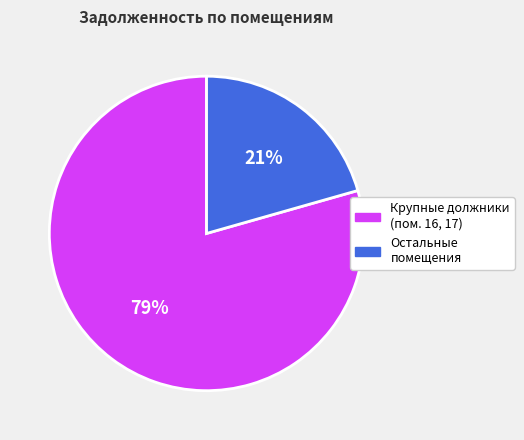

Is there any slice that represents more than half of the pie?

Yes